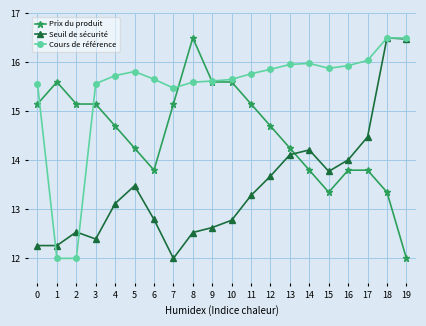

How many data points in Prix du produit are above 14?

13